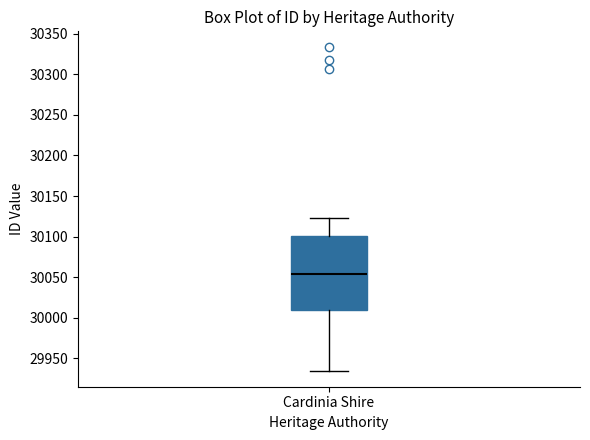

Read this box plot against the y-axis: the position of the median line, the range covered by the box, and the ends of both whiskers. The values are not printed on the chart, so give them approximately, as read against the axis.

median 30055, box 30010 to 30100, whiskers 29935 to 30125